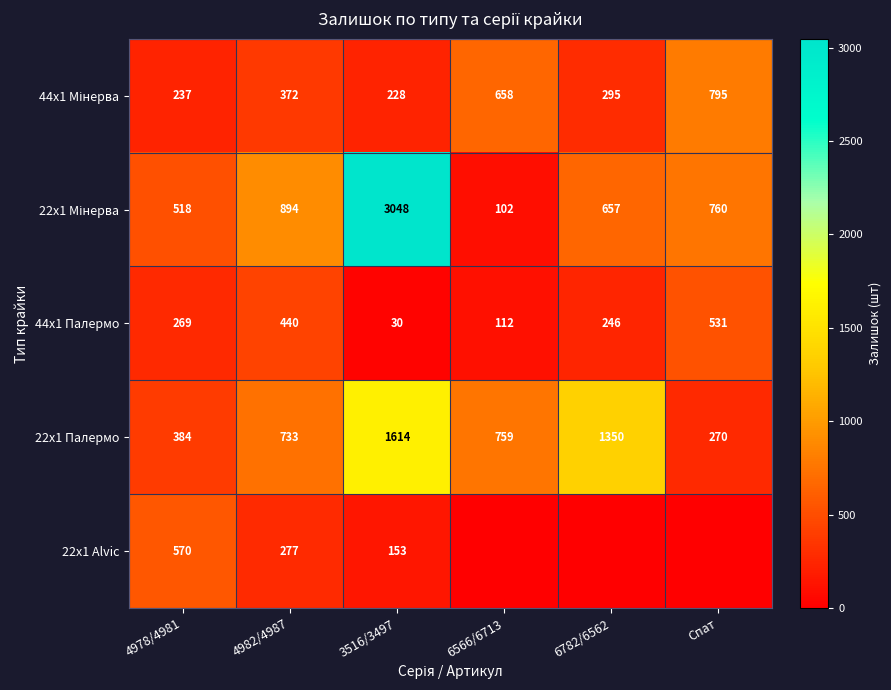

Which label corresponds to the largest value in the chart?

3516/3497